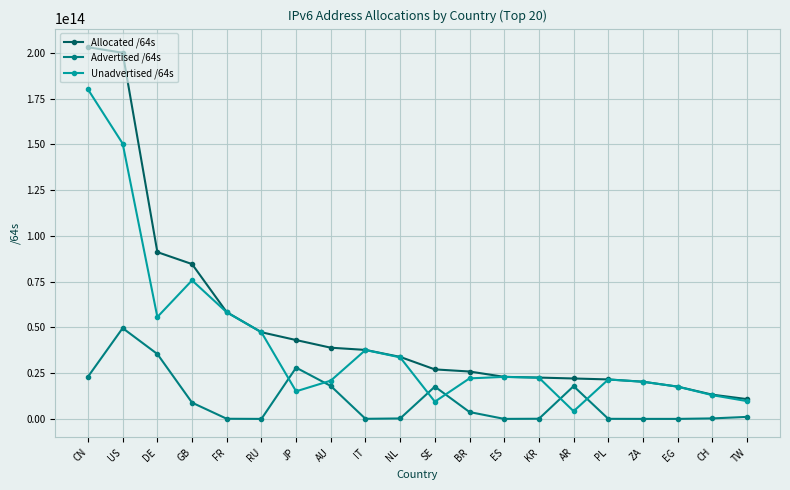

Which series changed the most between SE and ZA?

Advertised /64s